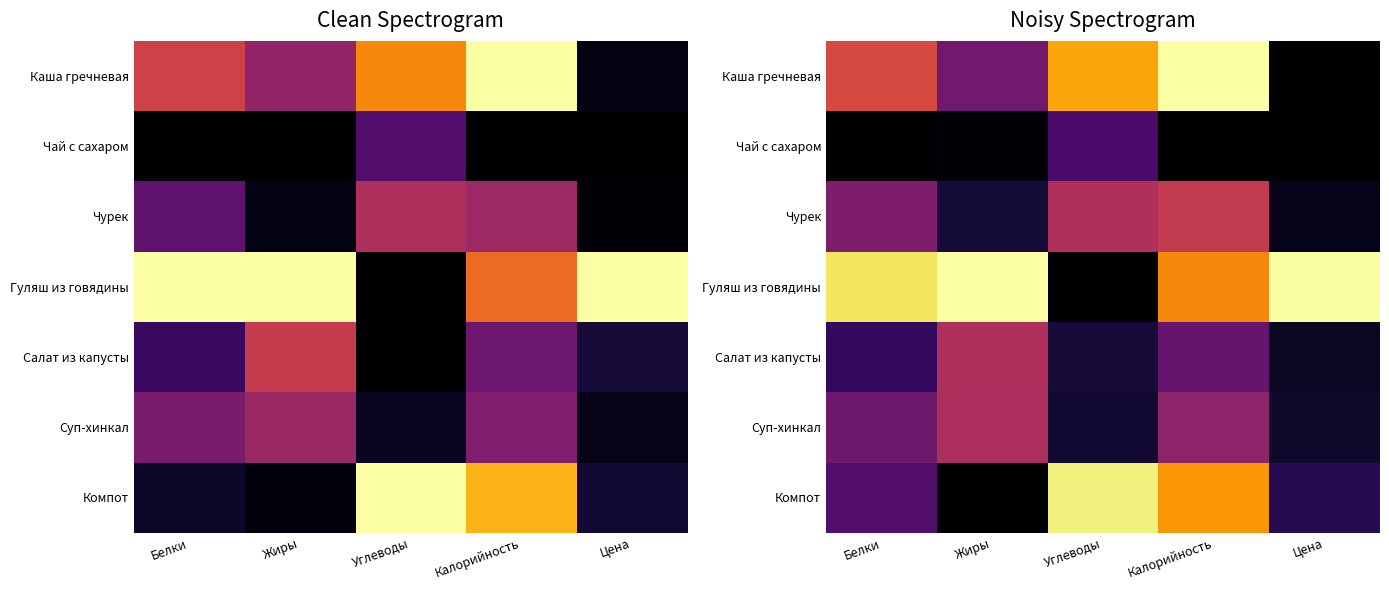

What is the spread (max minus min) of values at Калорийность?

1.0